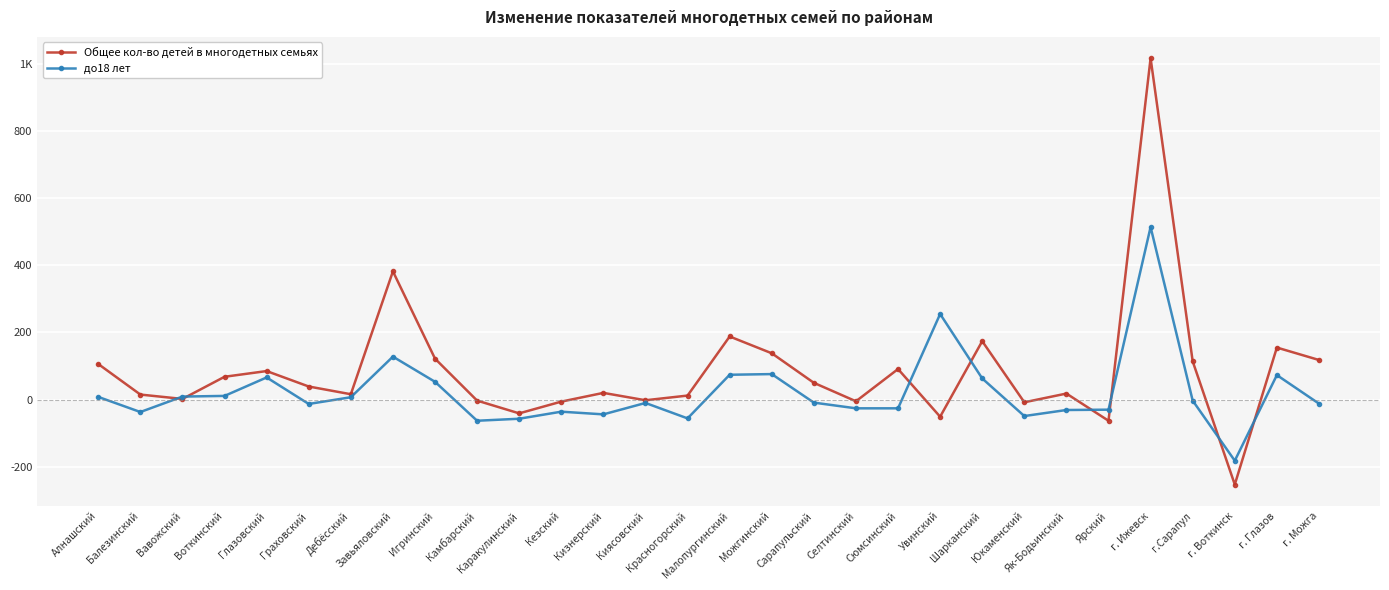

Reading left to right, list all the values displayed in this chart.

Общее кол-во детей в многодетных семьях: 106	15	2	68	85	39	16	382	122	-3	-41	-6	20	-2	12	188	138	50	-5	91	-51	174	-8	18	-63	1017	114	-253	155	118
до18 лет: 8	-37	9	11	66	-13	7	128	53	-63	-57	-36	-44	-10	-56	74	76	-9	-26	-26	255	63	-49	-31	-30	514	-3	-182	73	-12